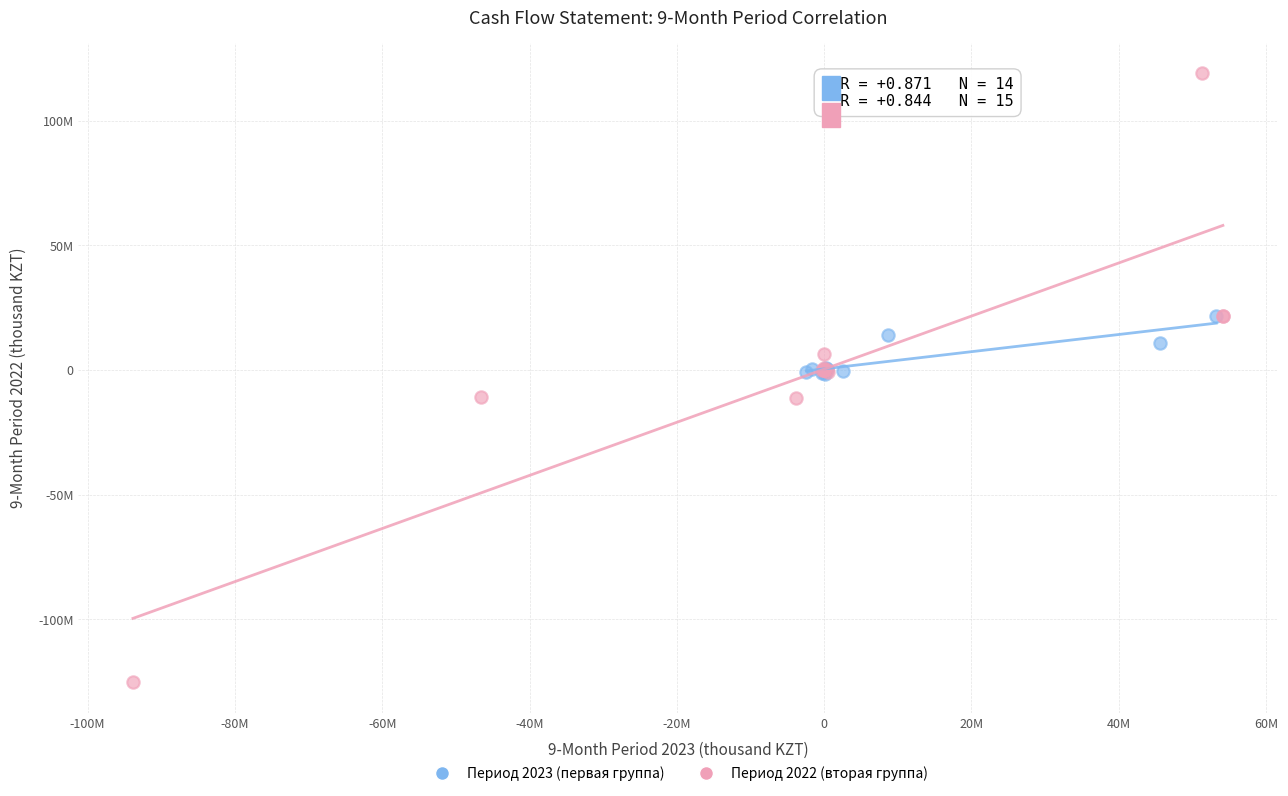

What are all the series names shown in the legend?

Период 2023 (первая группа), Период 2022 (вторая группа)